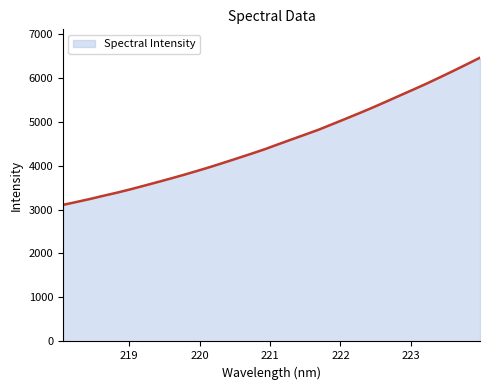

Does the chart display data point markers on the line(s)?

No